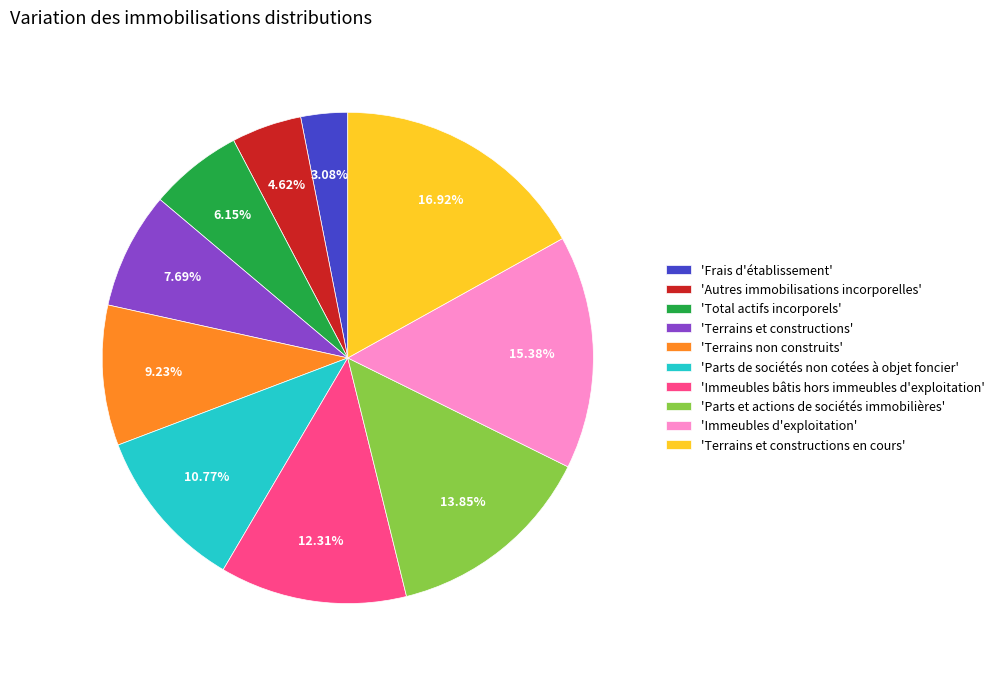

Between 'Total actifs incorporels' and 'Frais d'établissement', which is larger?

'Total actifs incorporels'